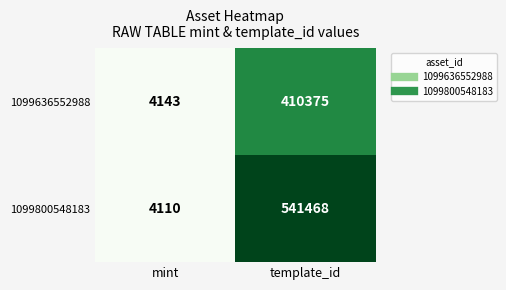

How many distinct data groups are displayed?

2